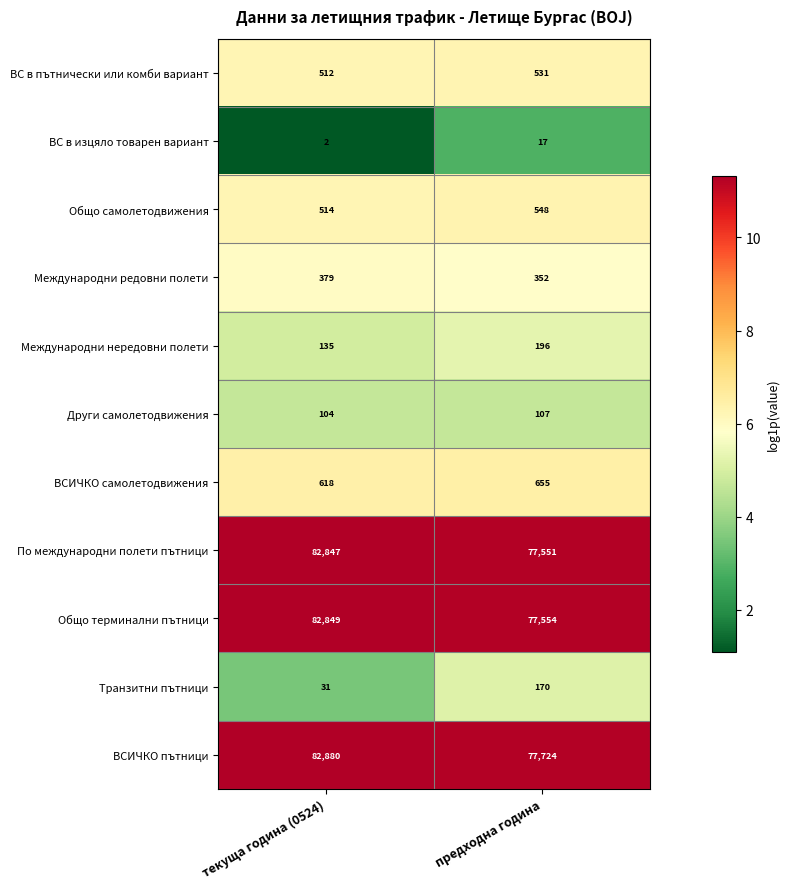

What is the spread (max minus min) of values at текуща година (0524)?

82878